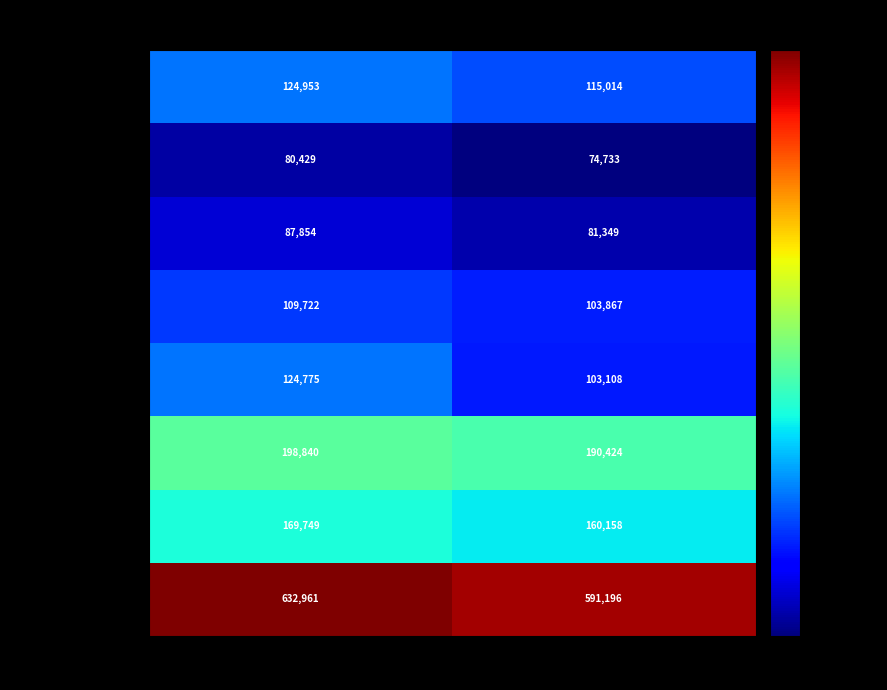

Rank the categories by Октябрьская ЦРБ value from lowest to highest.

Период 2, Период 1